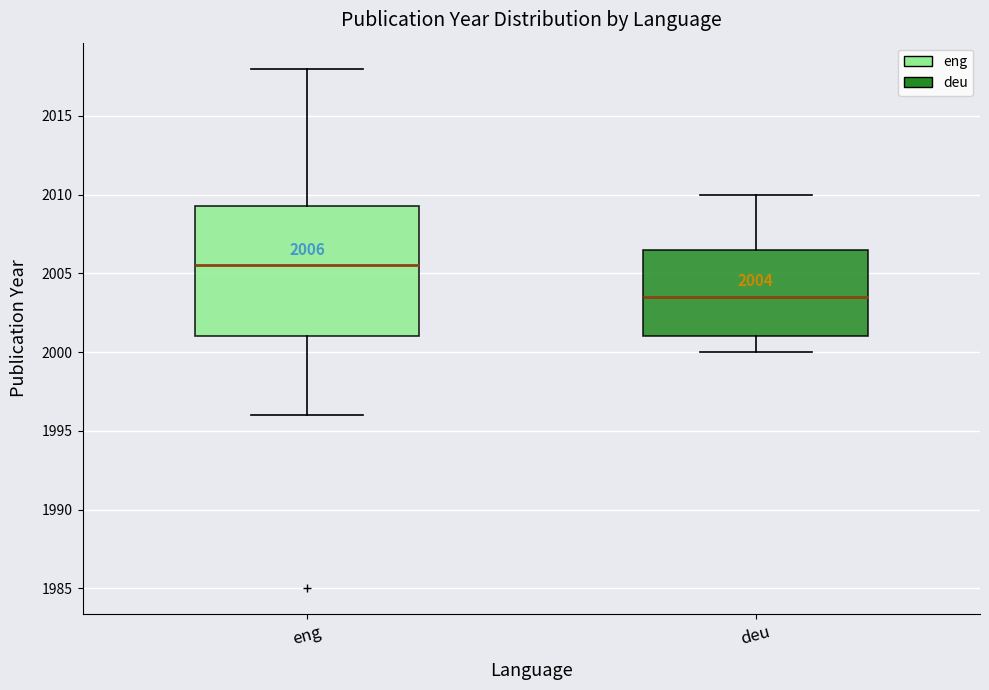

Which box has the lowest median line?

deu